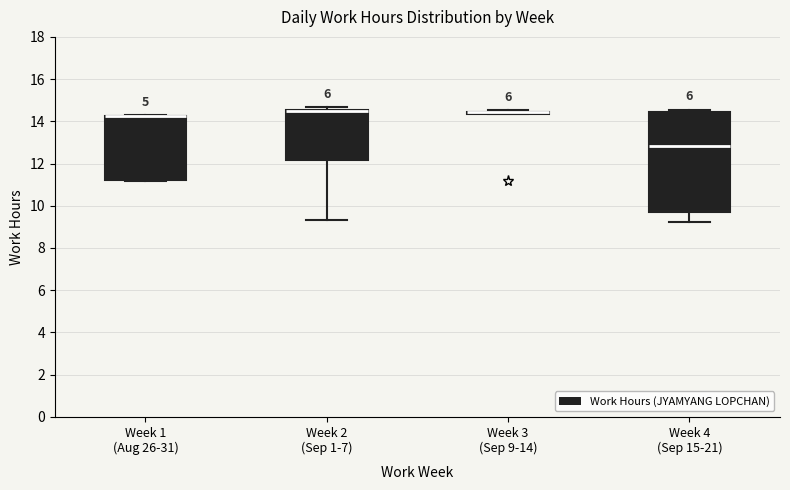

Where is the lower edge of the box for Week 2 (Sep 1-7) on the y-axis? The values are not printed on the chart, so give them approximately, as read against the axis.

12.2